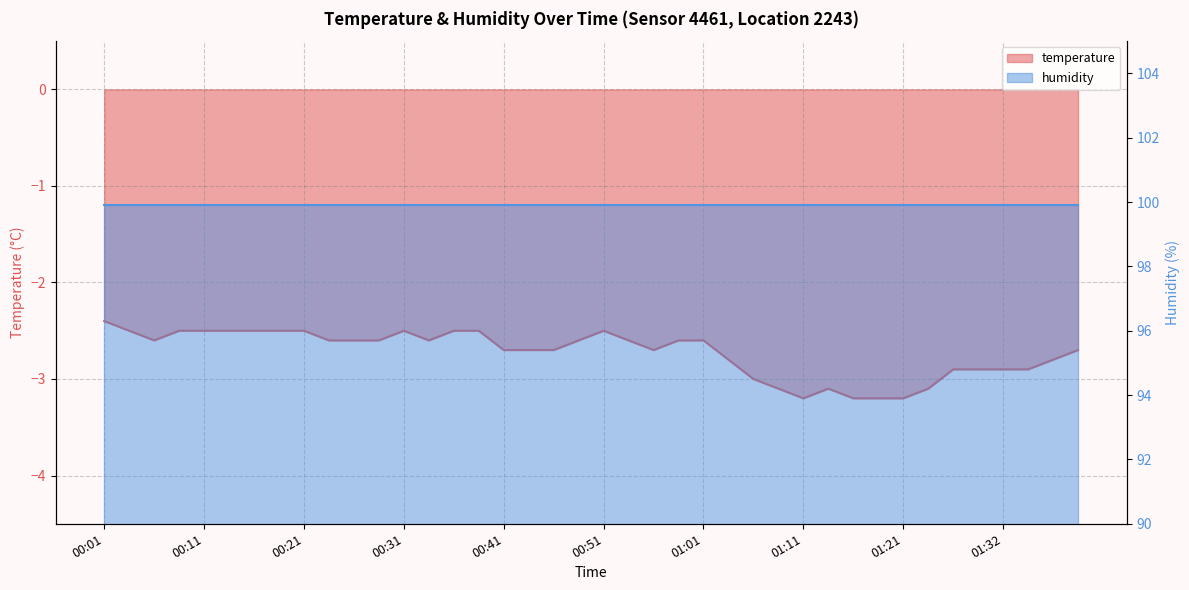

How many interior local peaks (higher than both neighbors) does the data have?

3